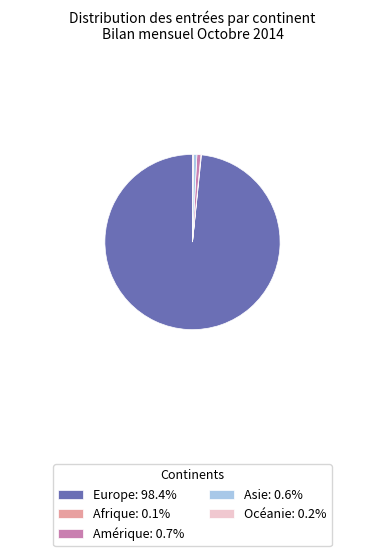

Does Europe: 98.4% account for over 50% of the chart?

Yes